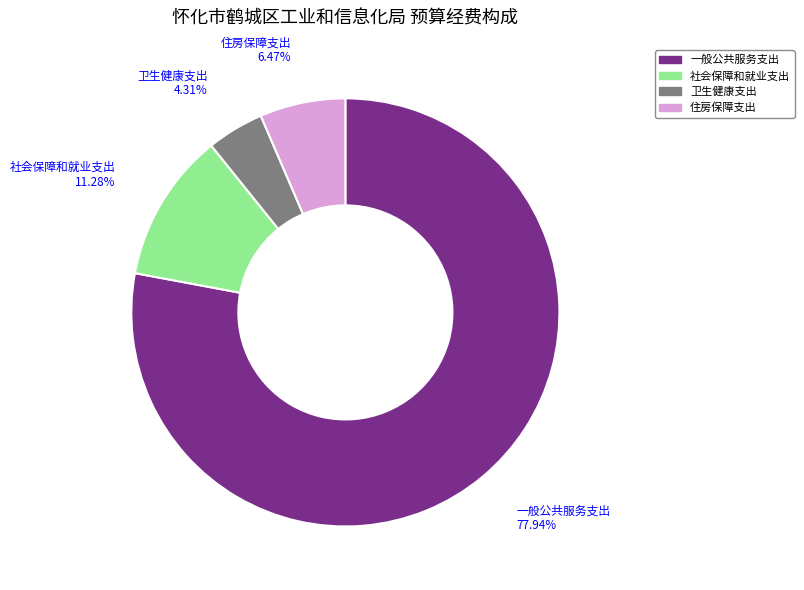

The 社会保障和就业支出 slice represents 1% of the pie. True or false?

False